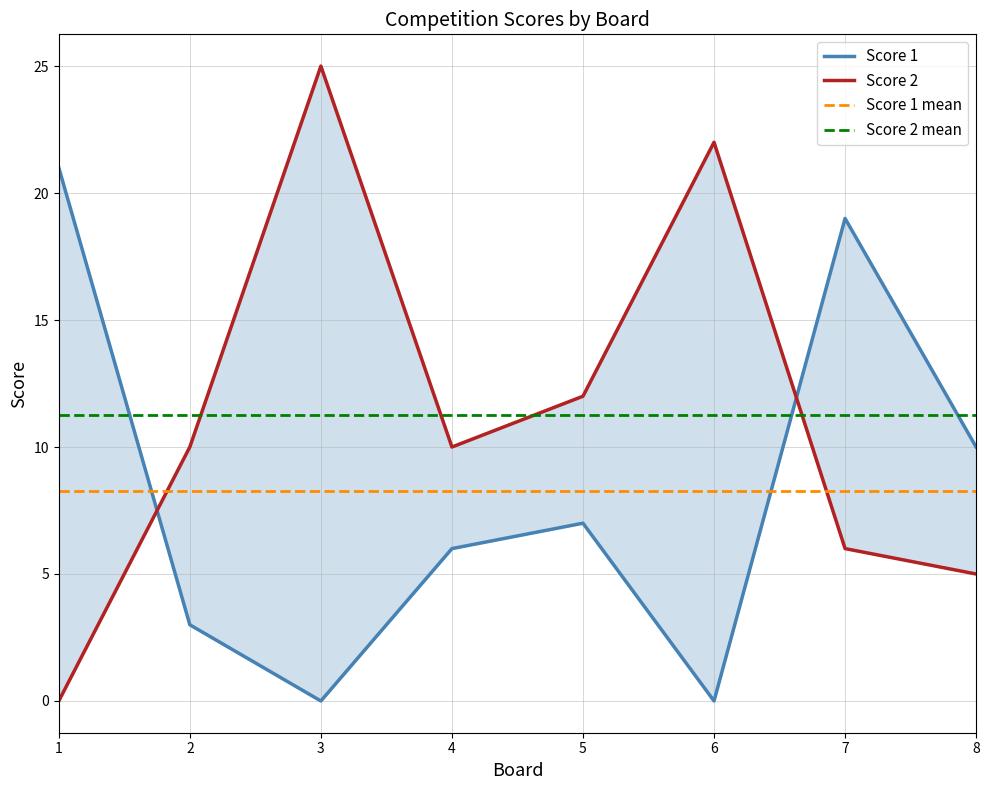

Is it true that Score 1 equals 4.0 at 2?

False